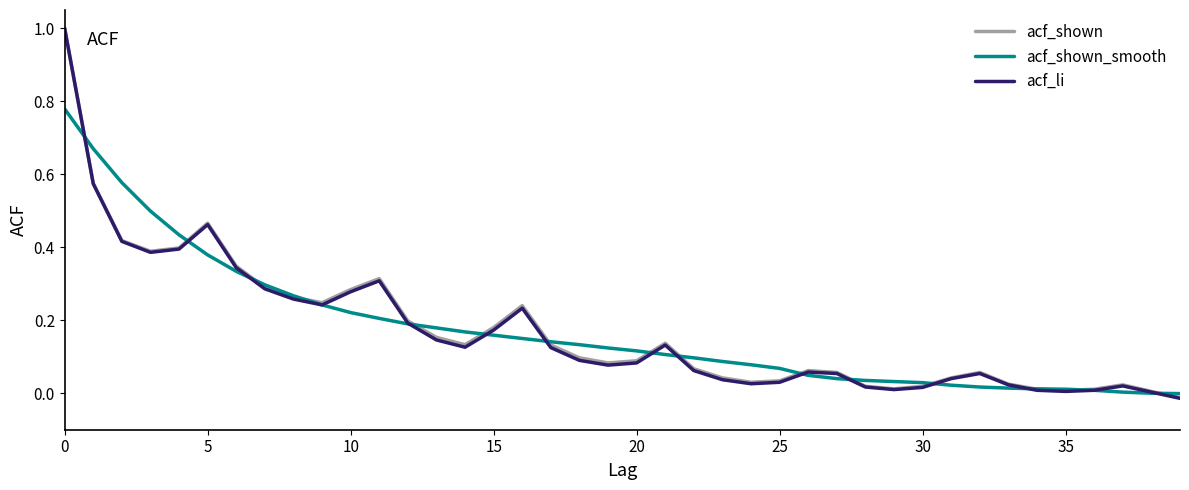

Which series has the widest spread of values?

acf_li